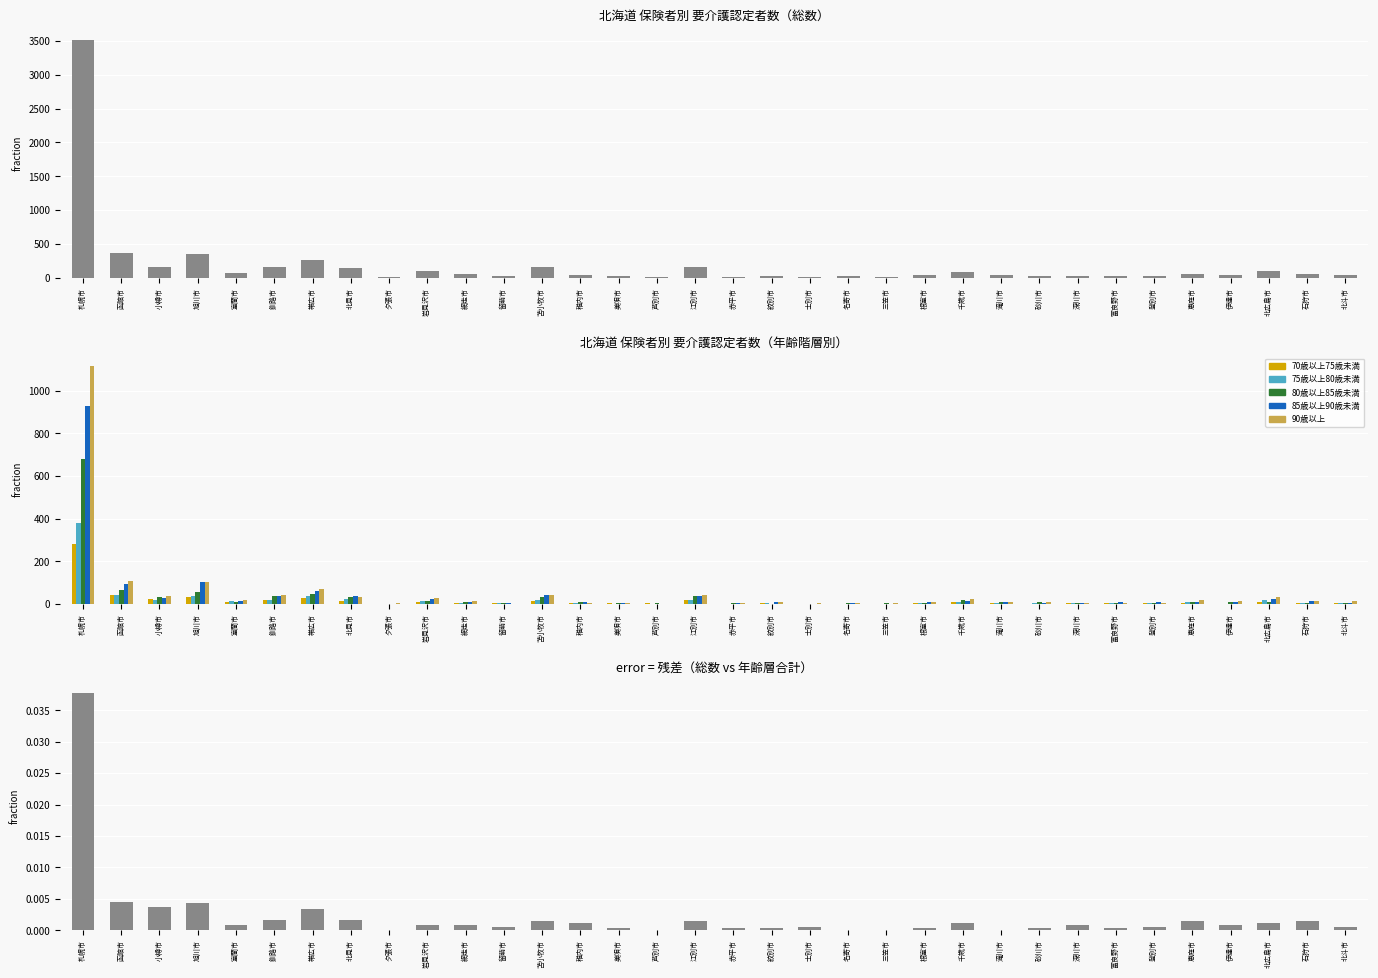

At which label is 90歳以上 closest to 557?

函館市